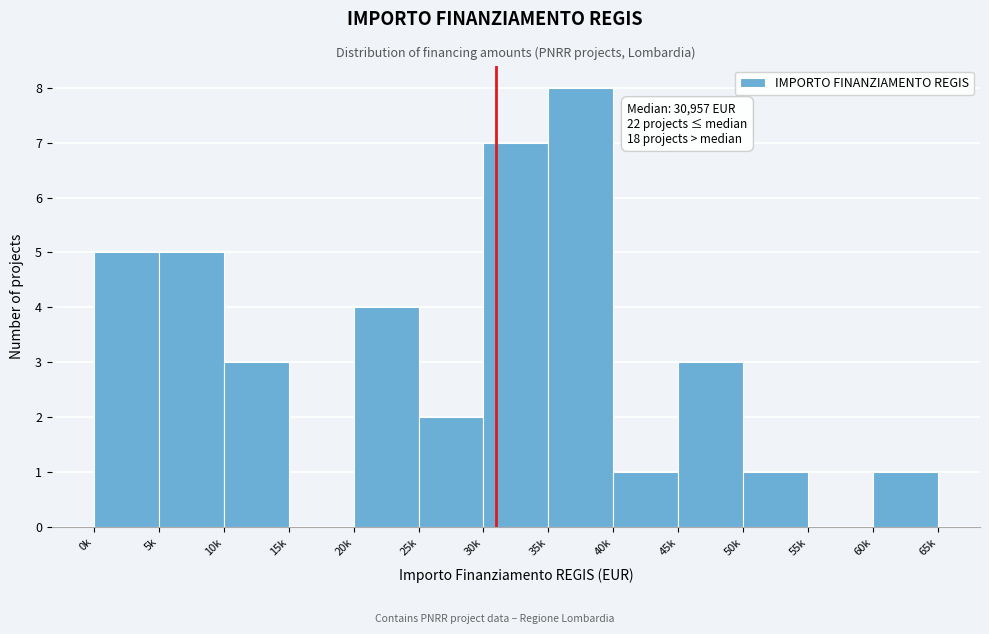

Reading left to right, list all the values displayed in this chart.

0k=5	5k=5	10k=3	15k=0	20k=4	25k=2	30k=7	35k=8	40k=1	45k=3	50k=1	55k=0	60k=1